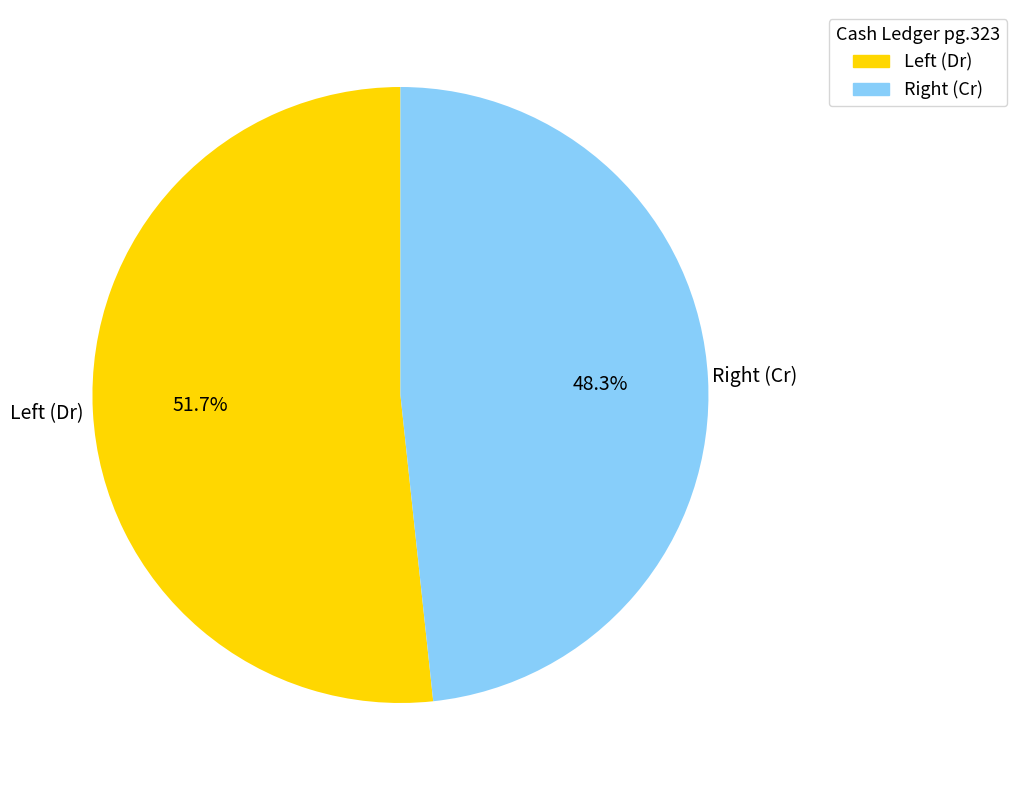

Is there a majority slice in this chart?

Yes